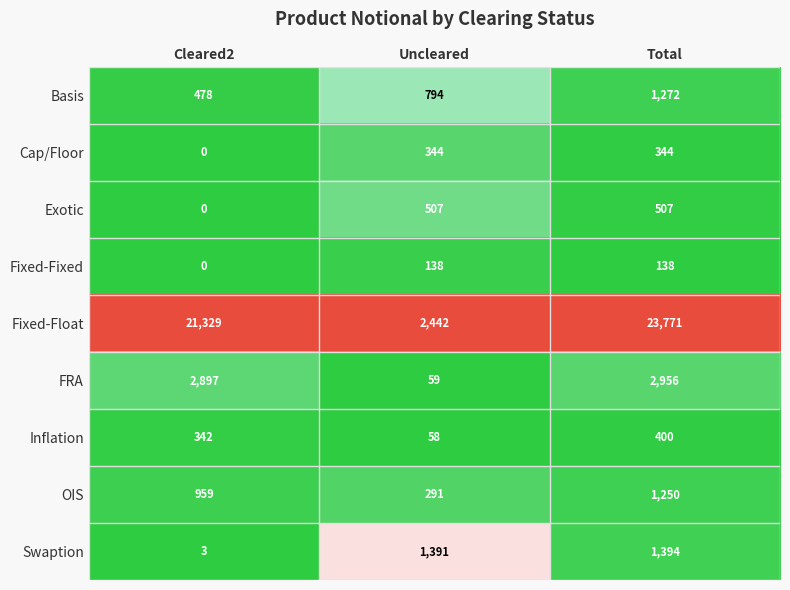

Which series changed the most between Uncleared and Total?

Fixed-Float